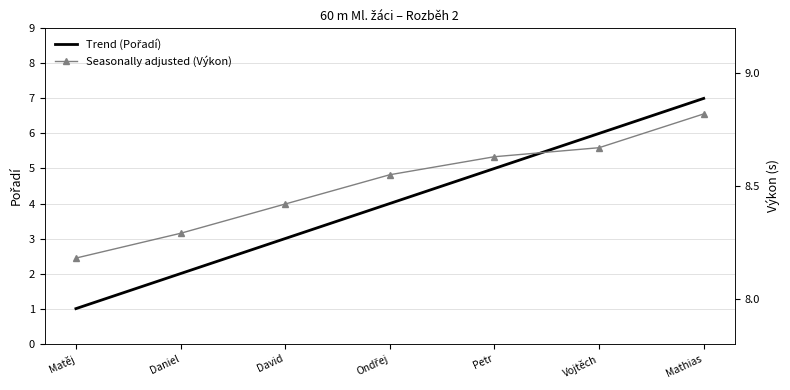

At which category is the sum across all series the highest?

Mathias